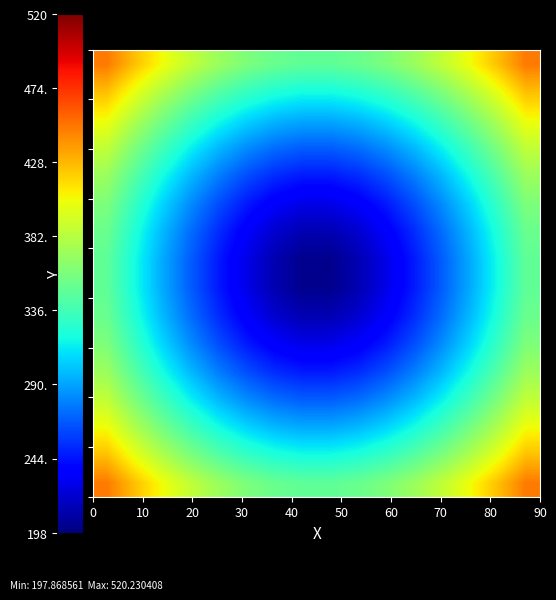

What is the minimum value shown in the chart?

202.2